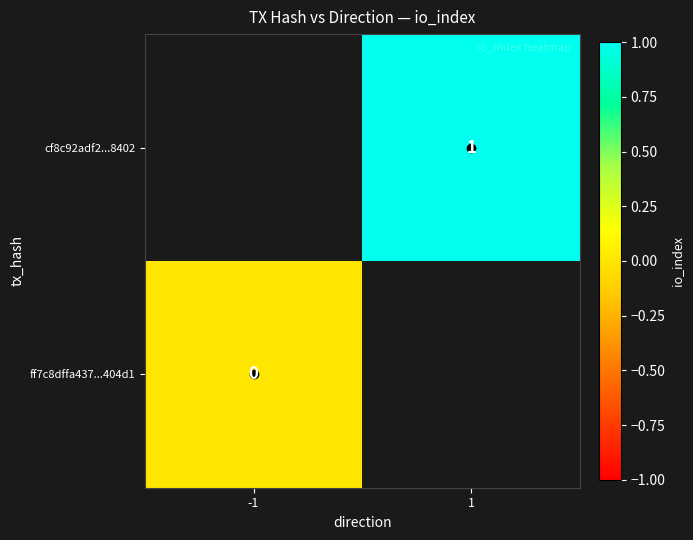

How many distinct data groups are displayed?

2